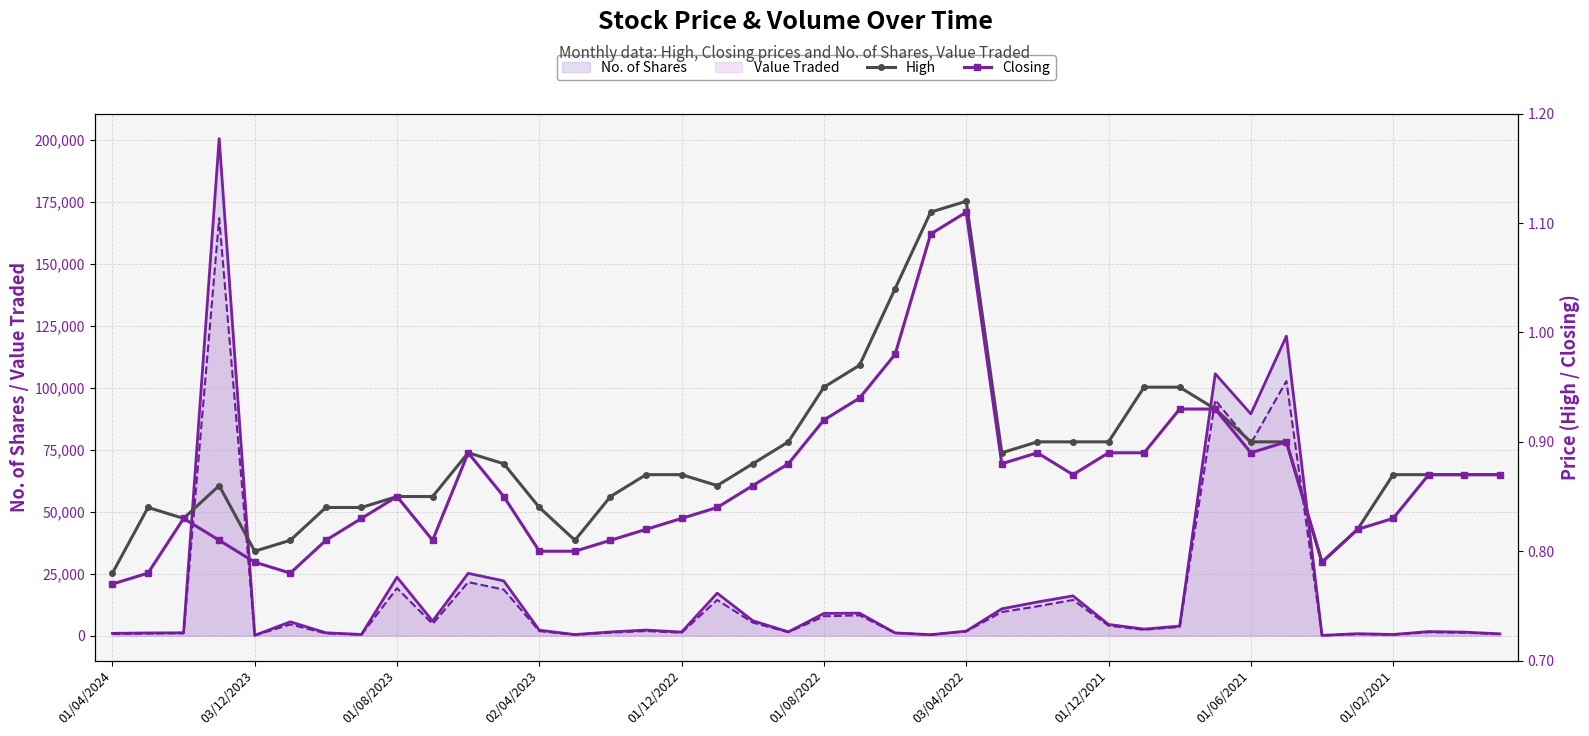

At how many categories does at least one series exceed 0?

40